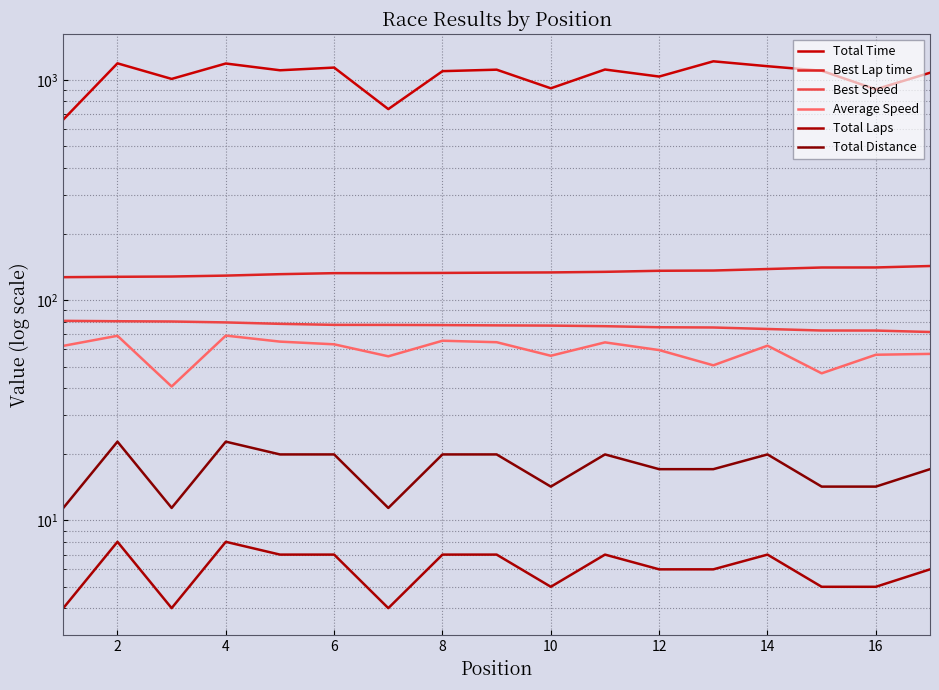

Reading right to left, list all the values displayed in this chart.

Total Time: 1078.7	907.0	1101.4	1154.9	1215.6	1036.5	1115.8	916.7	1113.9	1096.8	737.6	1138.5	1106.9	1188.0	1011.3	1190.2	661.2
Best Lap time: 143.0	140.9	140.8	138.6	136.4	136.1	134.6	133.8	133.4	133.0	132.8	132.7	131.3	129.4	128.1	127.8	127.3
Best Speed: 71.7	72.8	72.9	74.0	75.2	75.4	76.2	76.7	76.9	77.1	77.3	77.3	78.1	79.3	80.1	80.3	80.6
Average Speed: 57.1	56.6	46.6	62.2	50.6	59.4	64.4	56.0	64.5	65.5	55.6	63.1	64.9	69.1	40.6	69.0	62.1
Total Laps: 6.0	5.0	5.0	7.0	6.0	6.0	7.0	5.0	7.0	7.0	4.0	7.0	7.0	8.0	4.0	8.0	4.0
Total Distance: 17.1	14.2	14.2	19.9	17.1	17.1	19.9	14.2	19.9	19.9	11.4	19.9	19.9	22.8	11.4	22.8	11.4